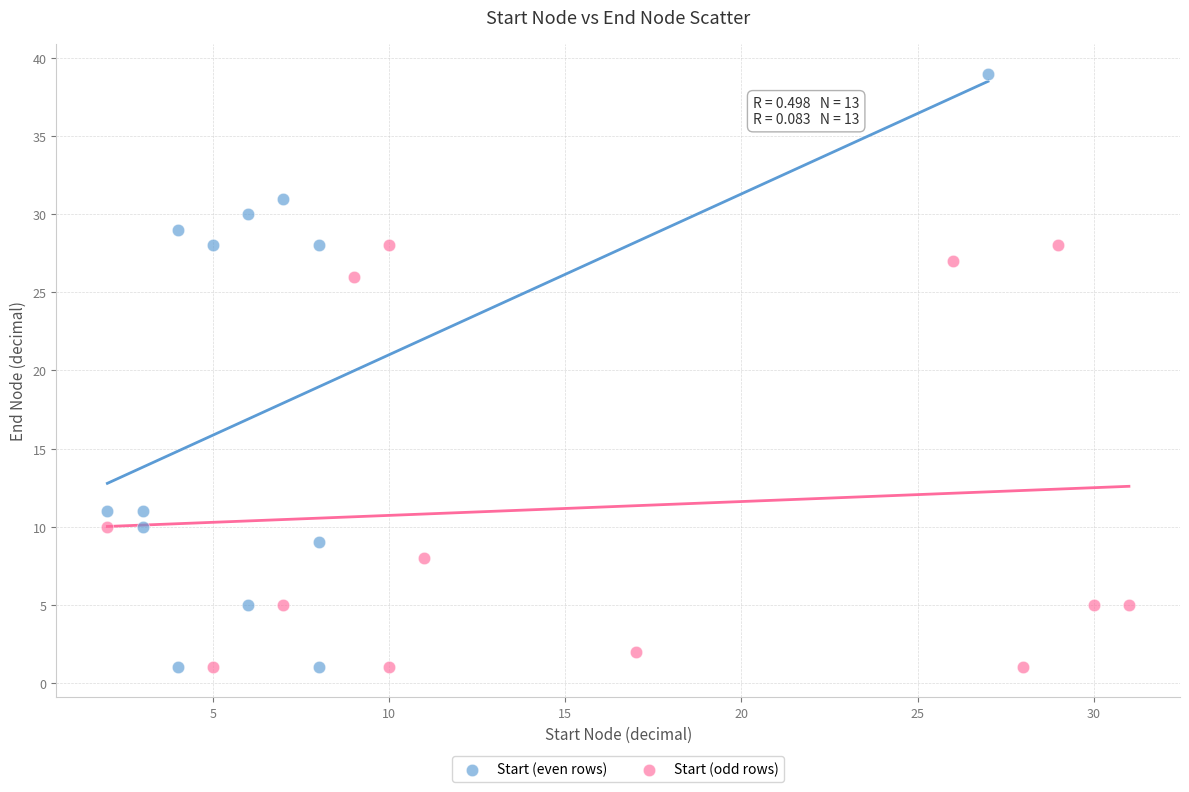

What are all the series names shown in the legend?

Start (even rows), Start (odd rows)